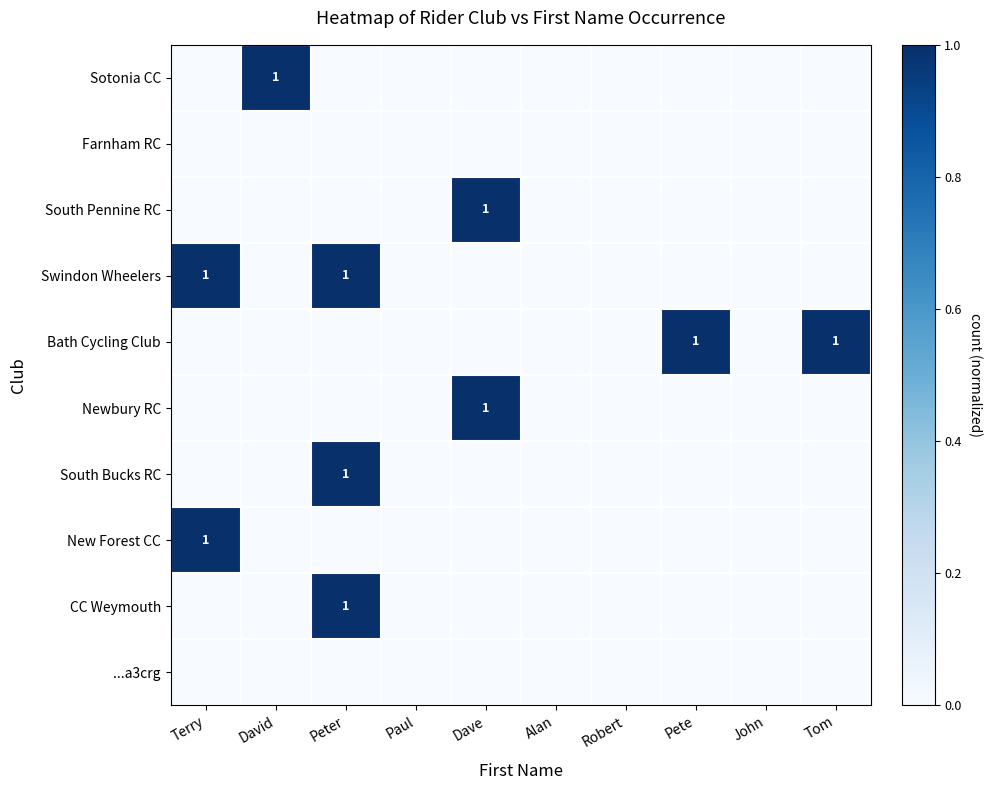

The value of New Forest CC at Pete is 0. True or false?

True